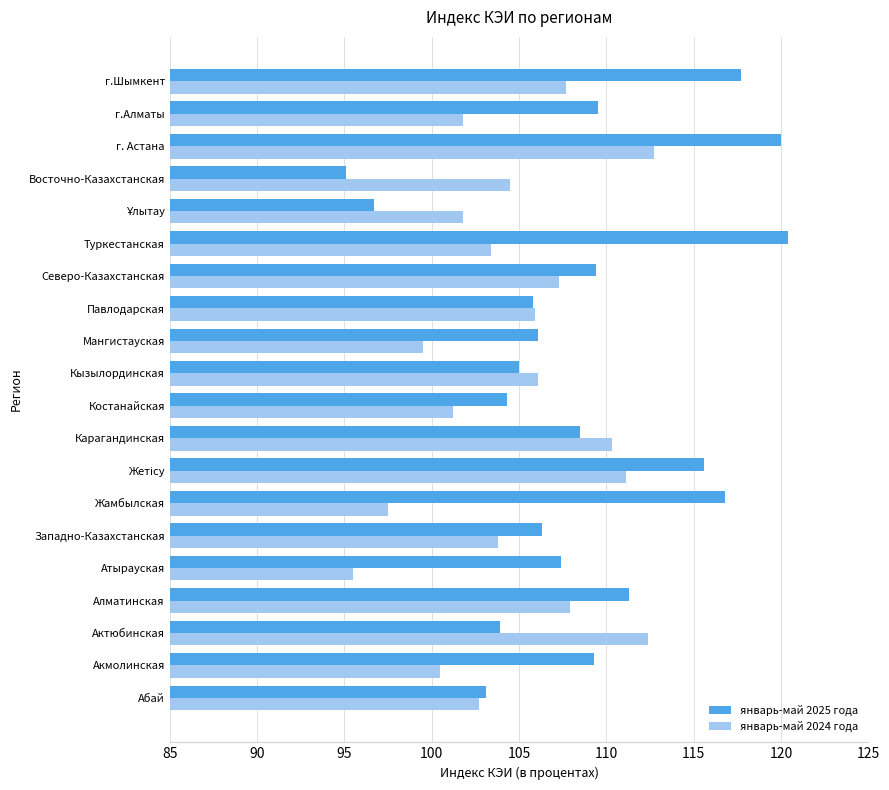

Which label corresponds to the smallest value in the chart?

Восточно-Казахстанская